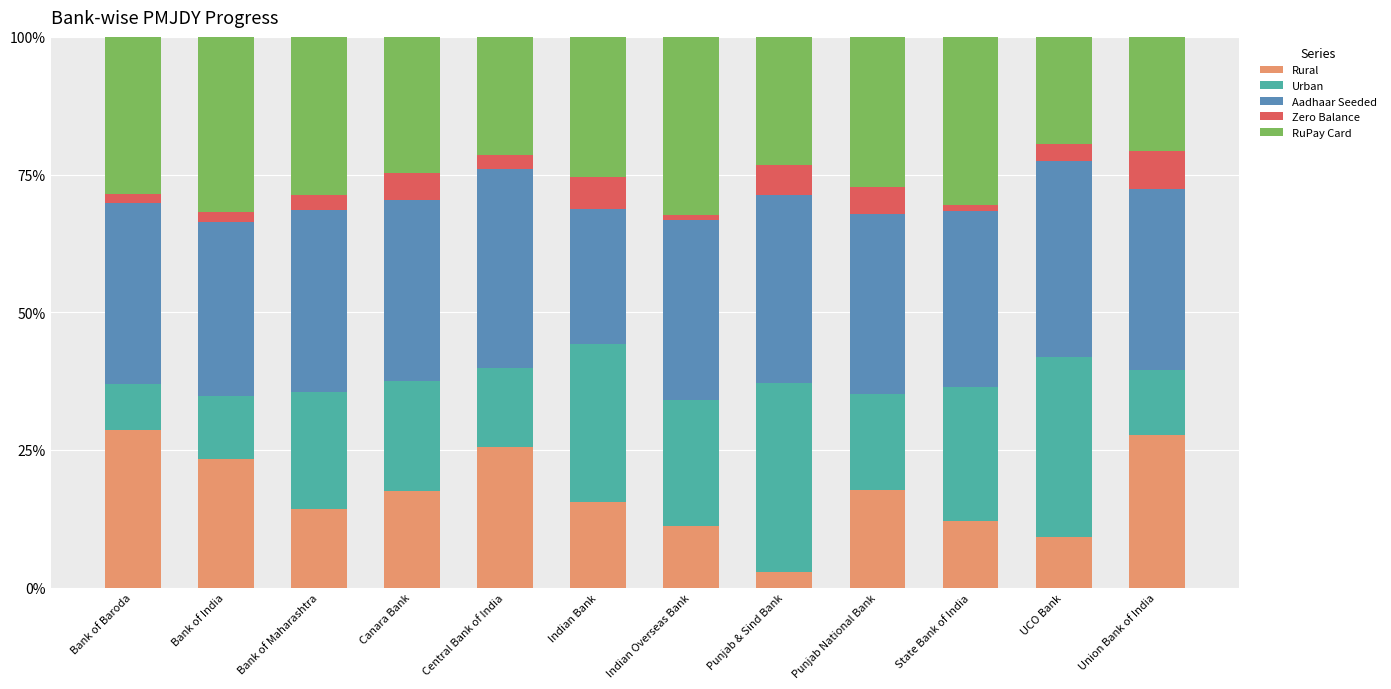

The value of Rural at Canara Bank is 17.6. True or false?

True